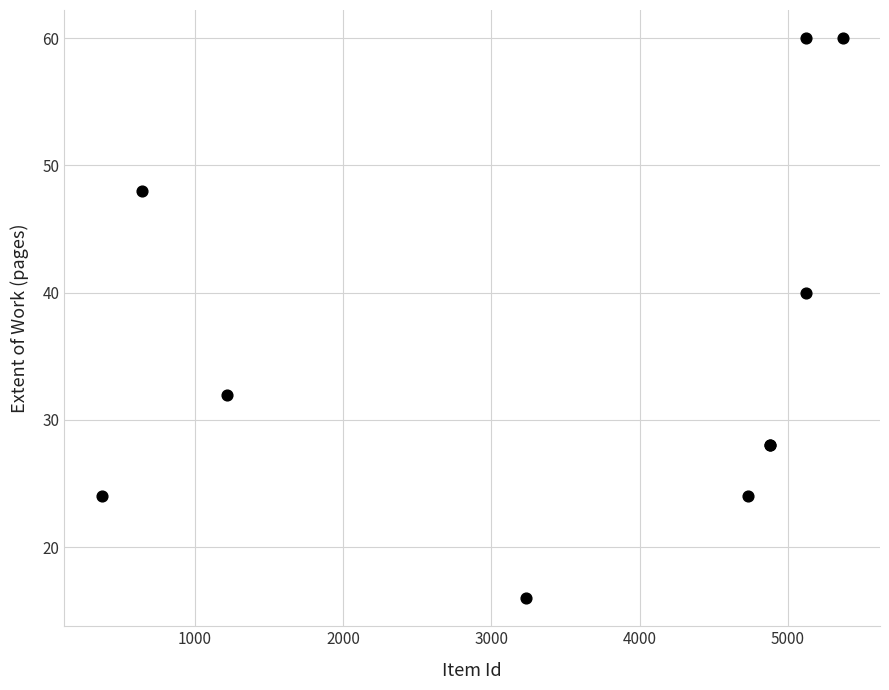

What Y value in the scatter plot is closest to 38?

40